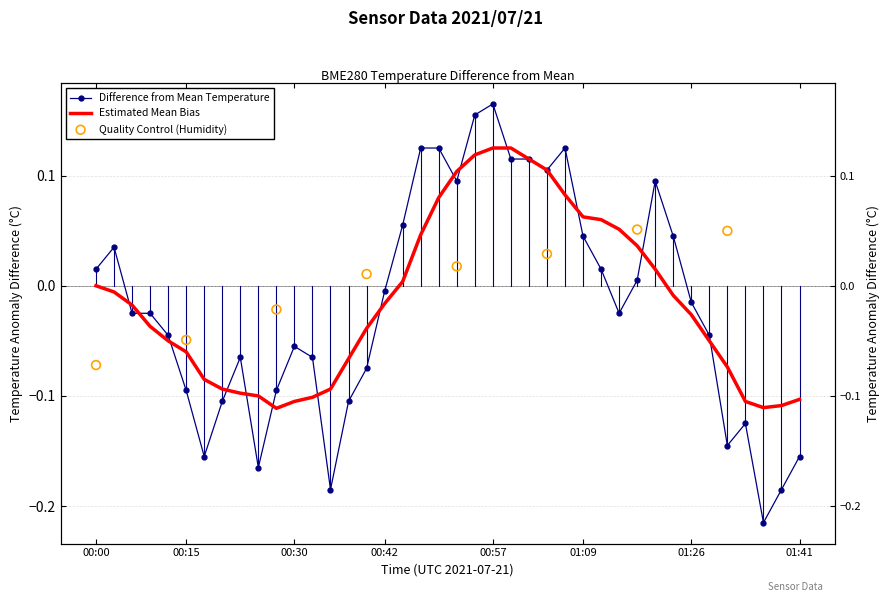

What is the change in value from 00:57 to 01:23?

-0.1